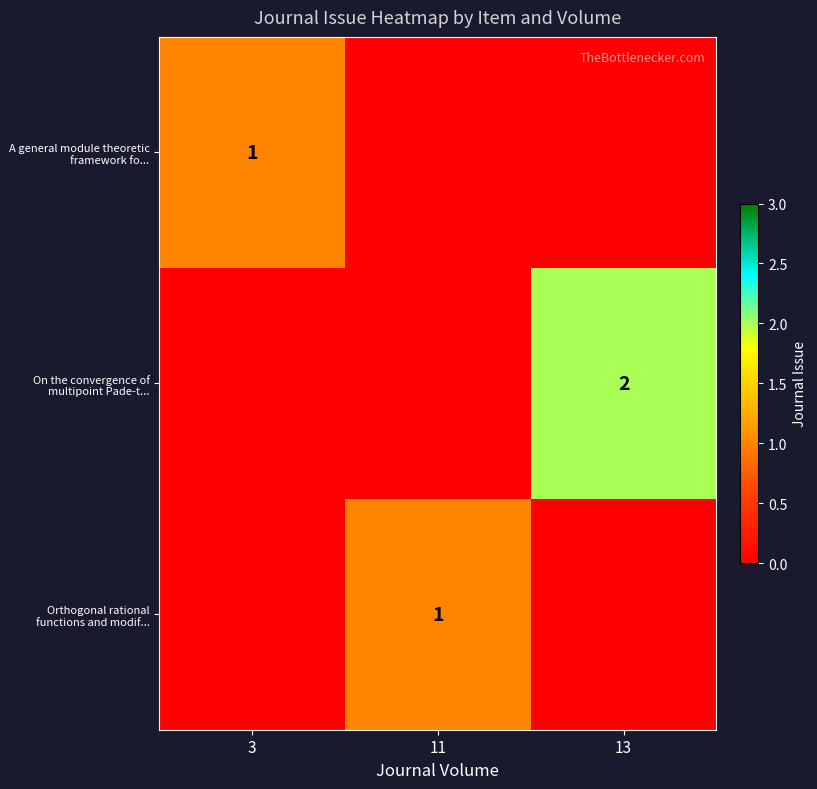

How many data points in Orthogonal rational functions and modif... are above 0?

1